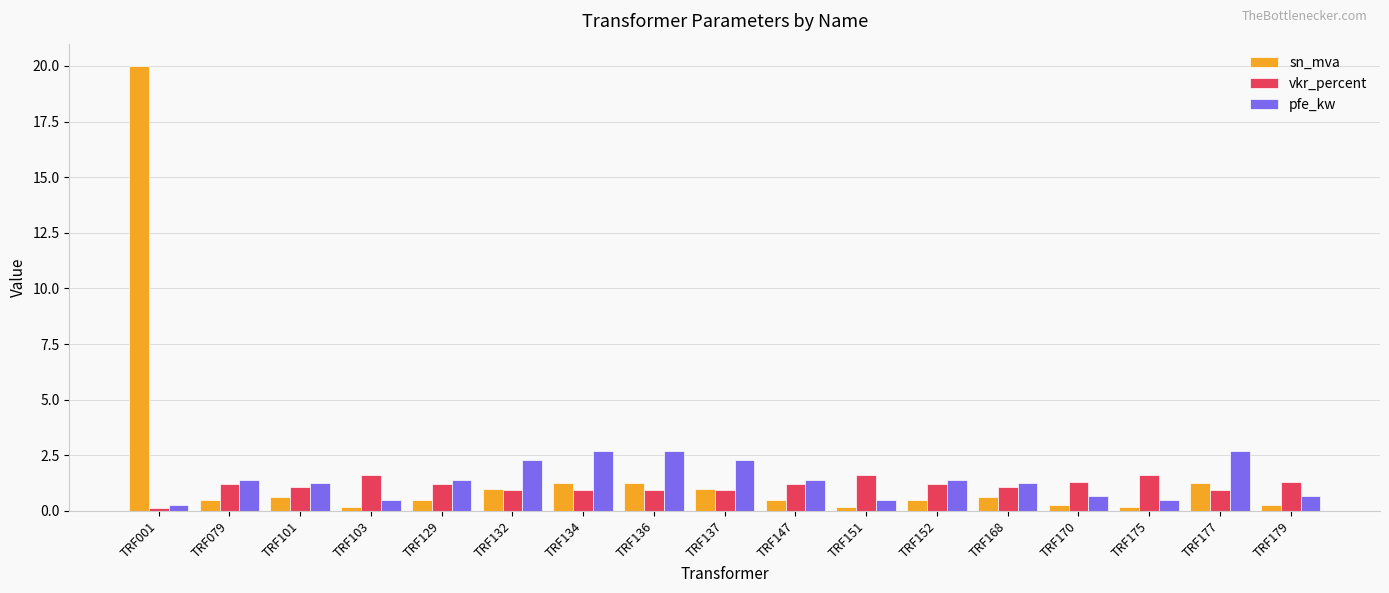

What is the total value across all series at TRF101?

3.0